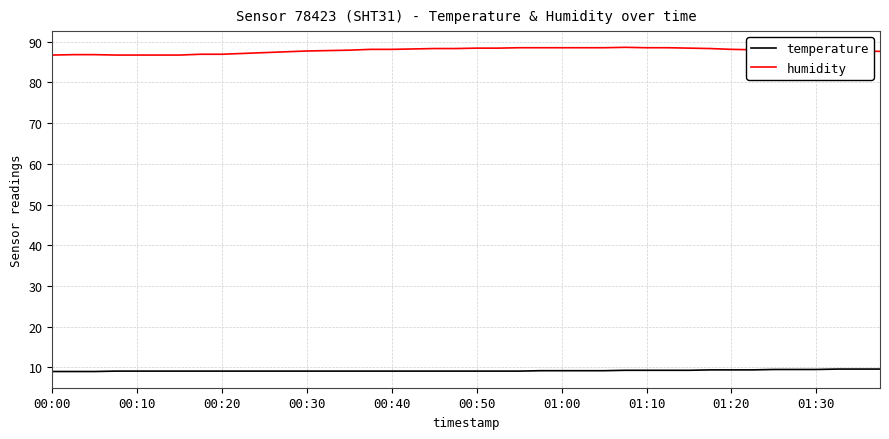

How many lines are shown in the chart?

2